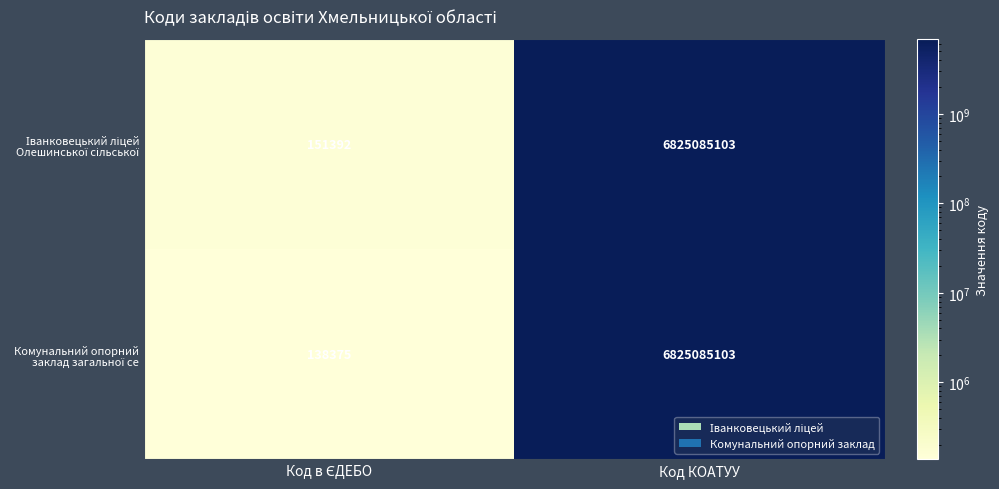

What is the minimum value shown in the chart?

138375